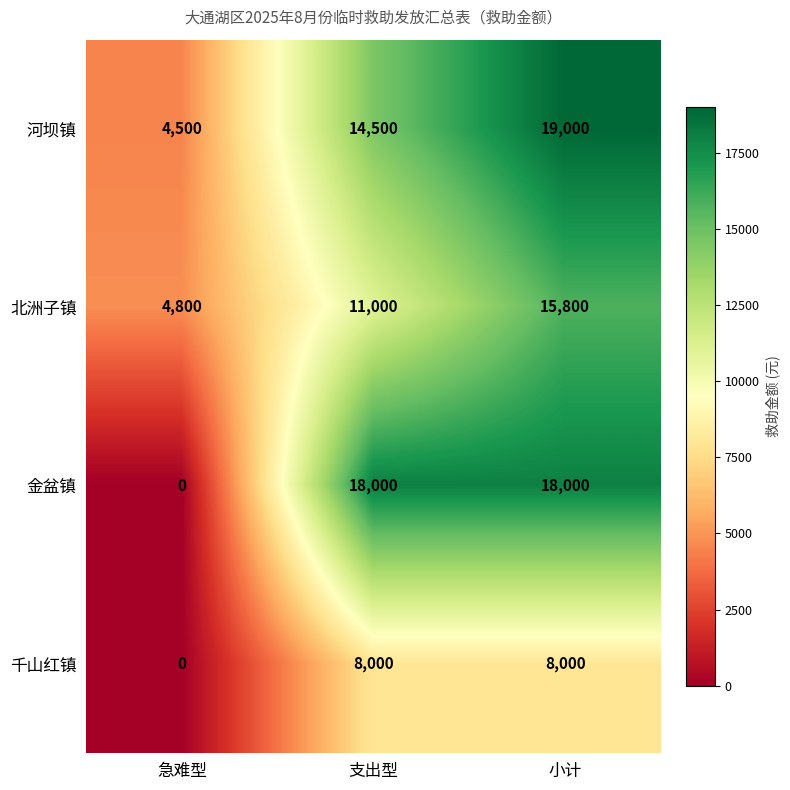

True or false: 千山红镇 has a value of 3159 at 急难型.

False